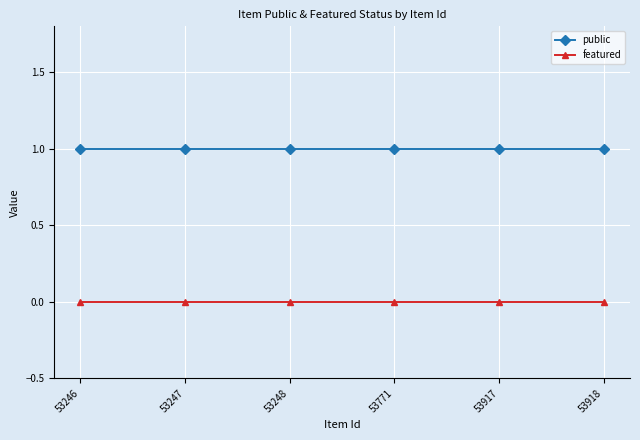

At 53917, list the series in order from largest to smallest.

public, featured